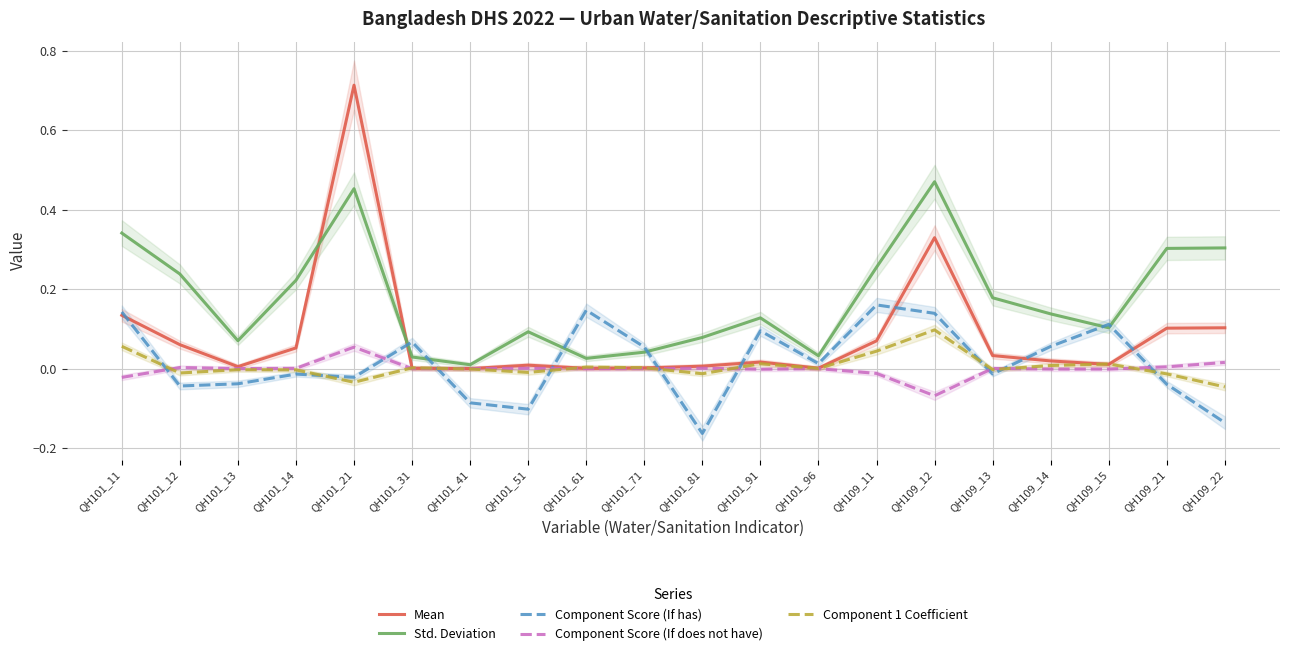

The value of Mean at QH101_61 is 0.0. True or false?

True